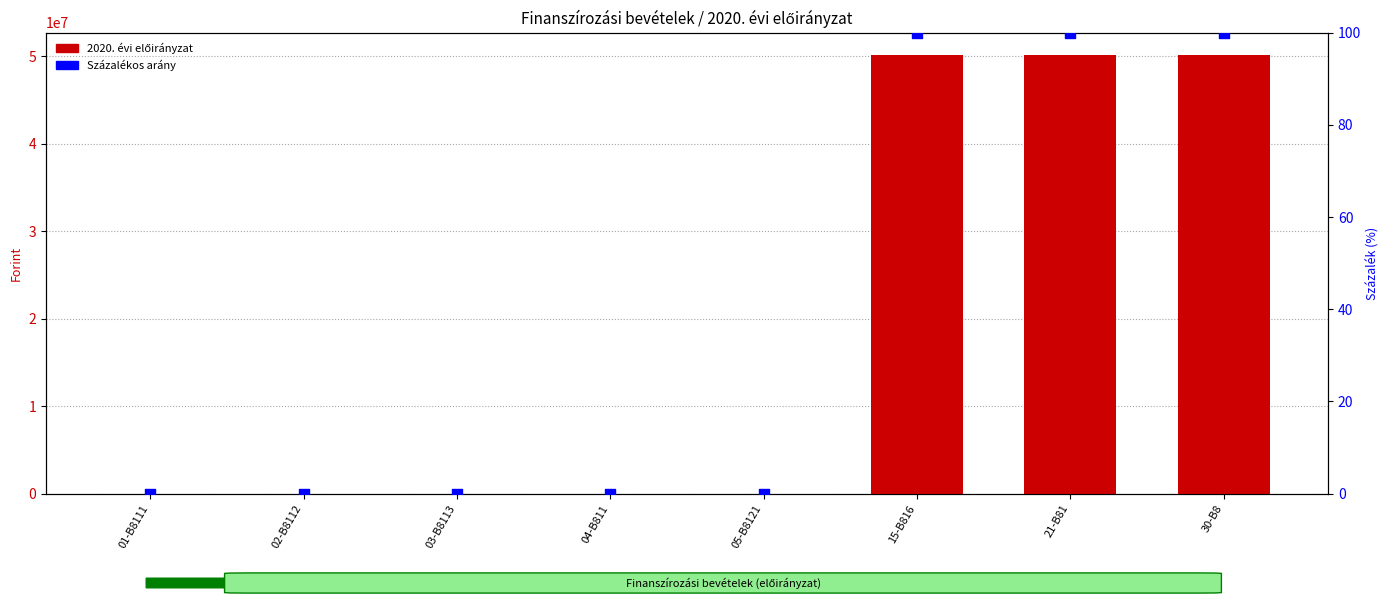

At how many categories does at least one series exceed 11366835?

3